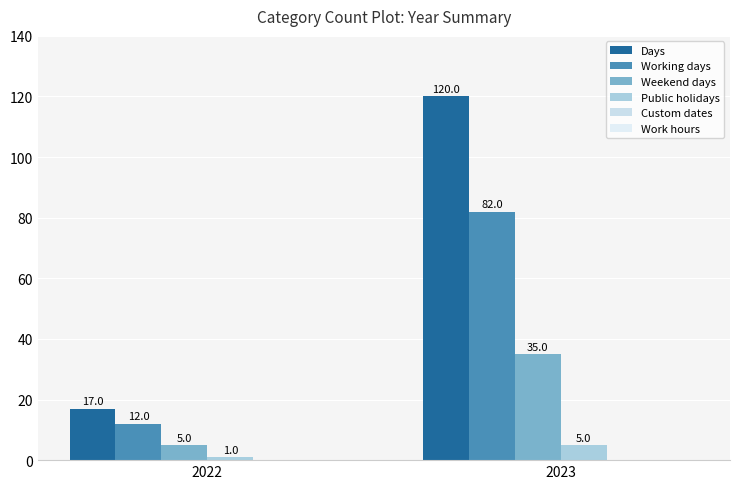

At which category does the chart reach its peak across all series?

2023